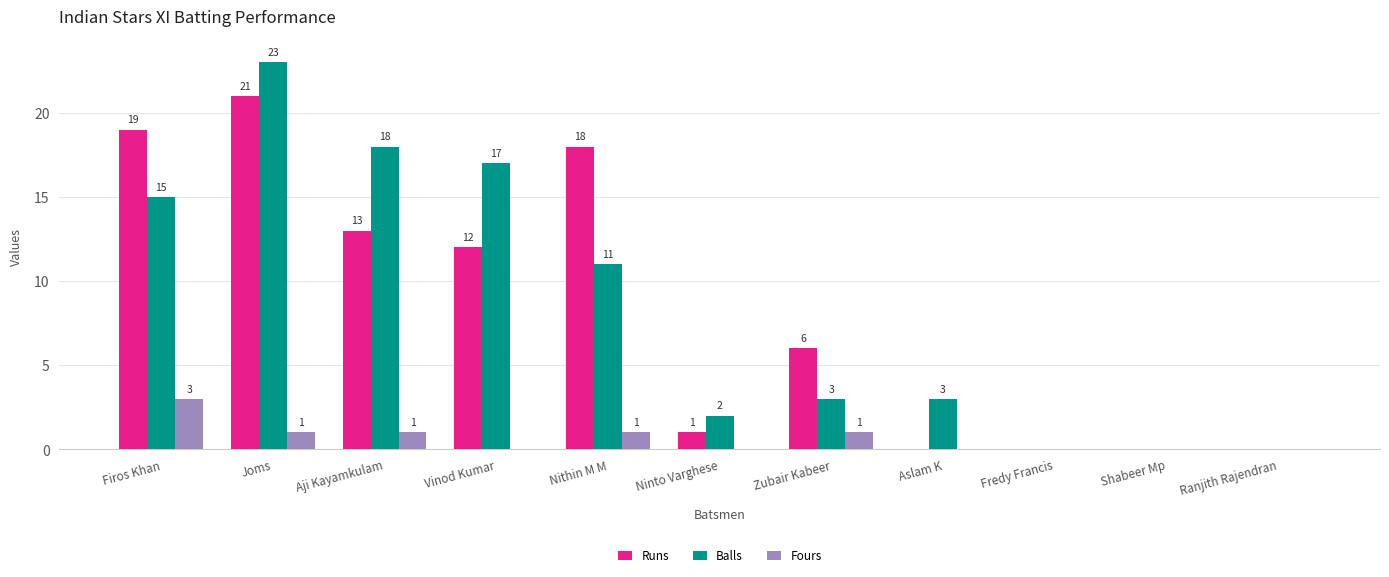

Which series changed the most between Joms and Ninto Varghese?

Balls